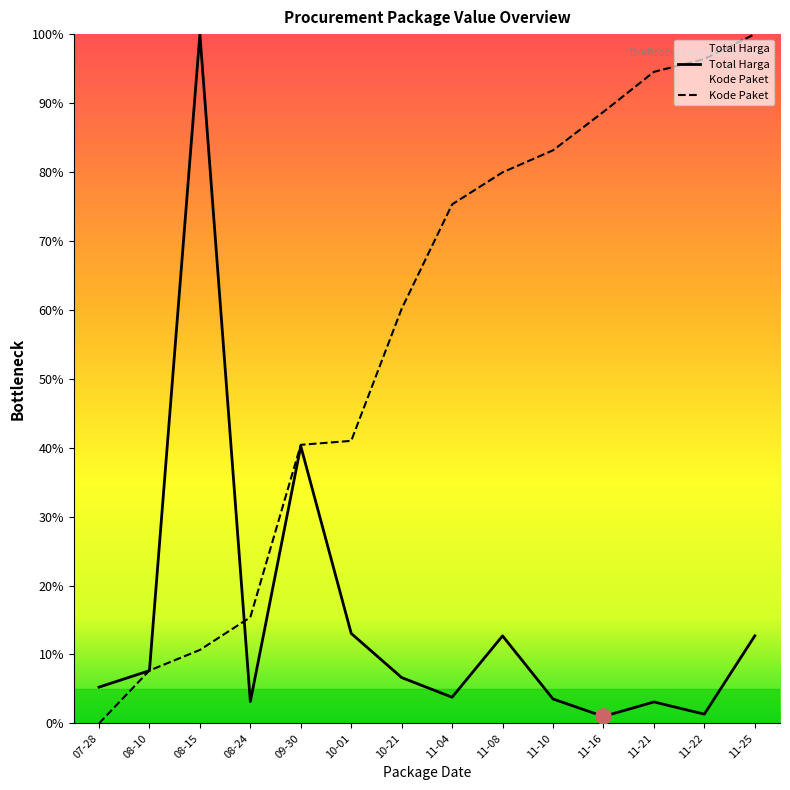

At how many categories does at least one series exceed 90?

4